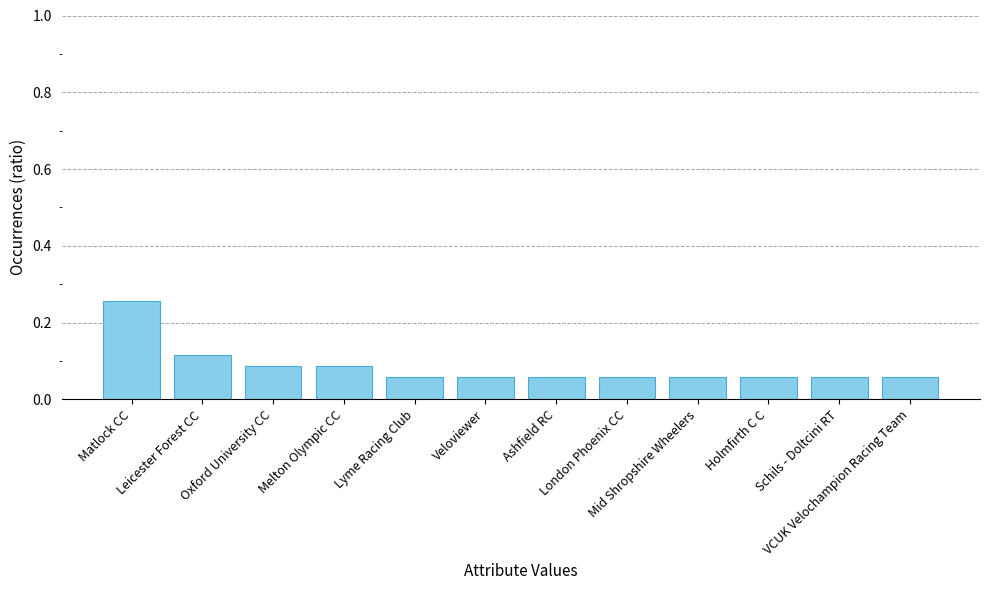

What is the label of the 1st bar from the left?

Matlock CC